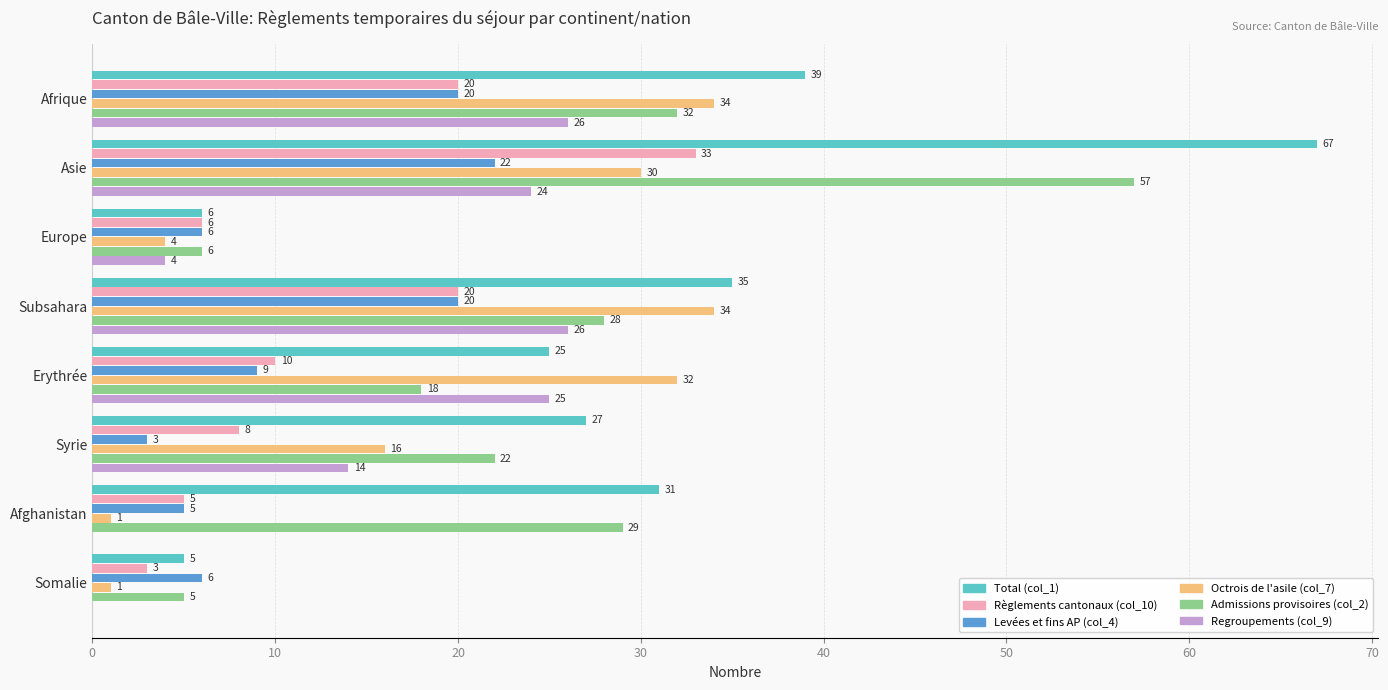

Between Afrique and Asie, which series saw the biggest shift?

Total (col_1)